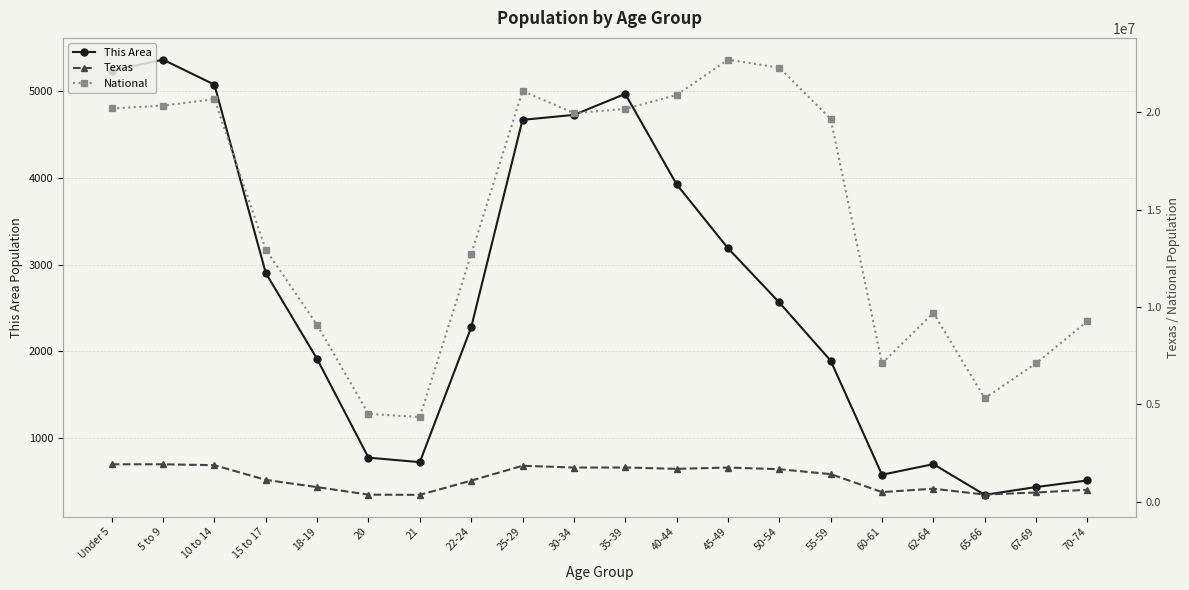

What is the minimum value shown in the chart?

345